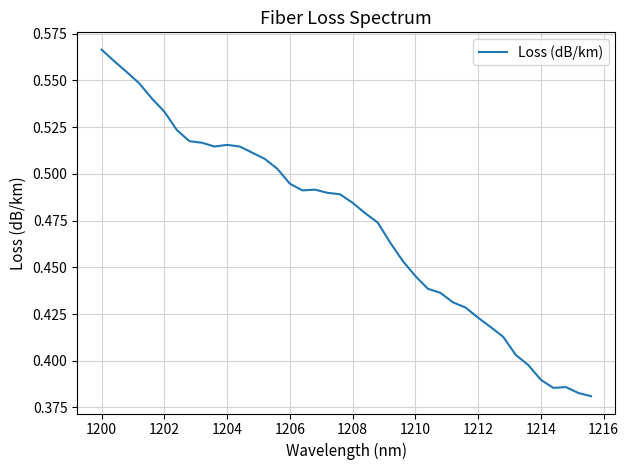

What is the minimum value shown in the chart?

0.4